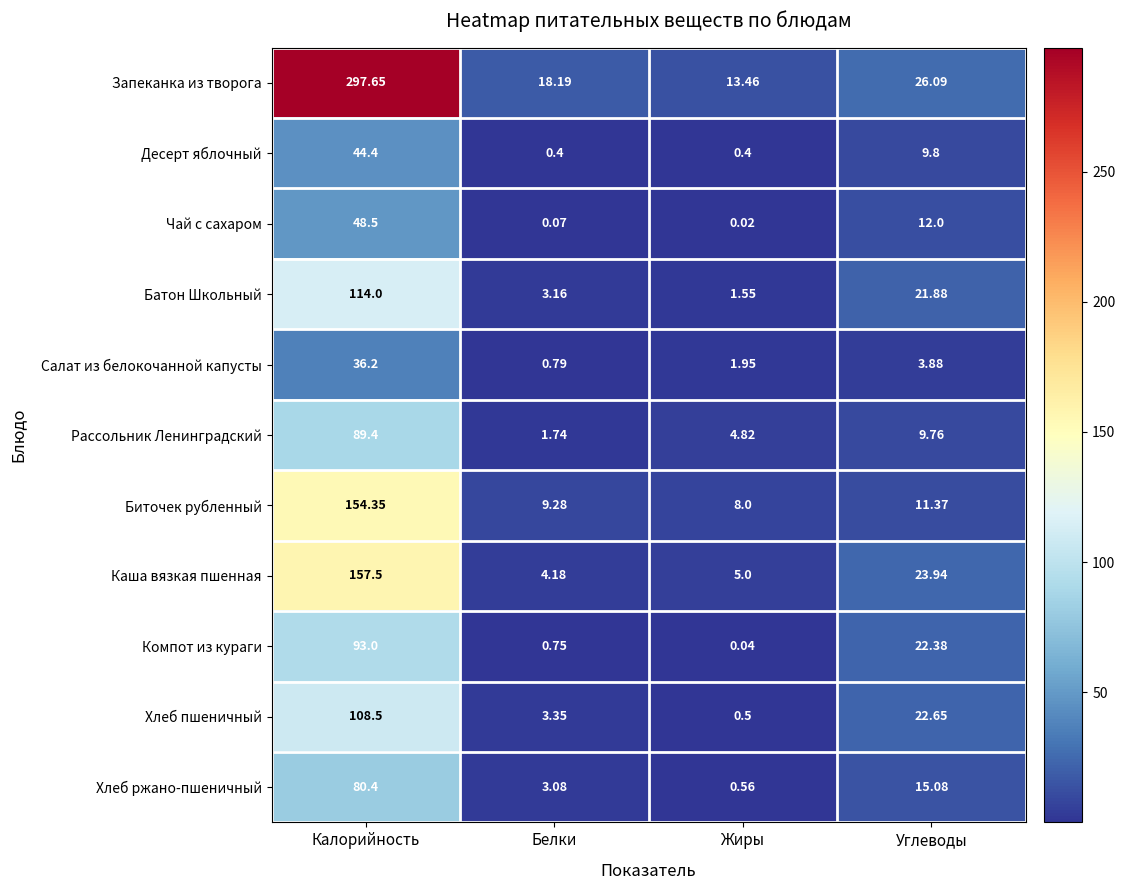

Where does the Хлеб пшеничный series first go above 22?

Калорийность